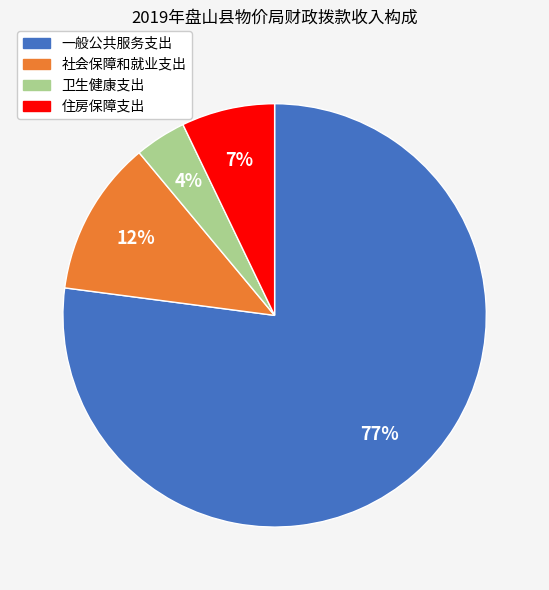

To the nearest percent, what is the difference between the 一般公共服务支出 and 社会保障和就业支出 slice percentages?

65%